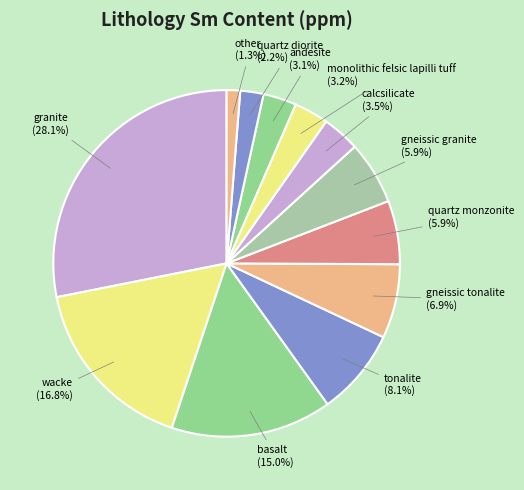

Between gneissic tonalite and other, which is larger?

gneissic tonalite